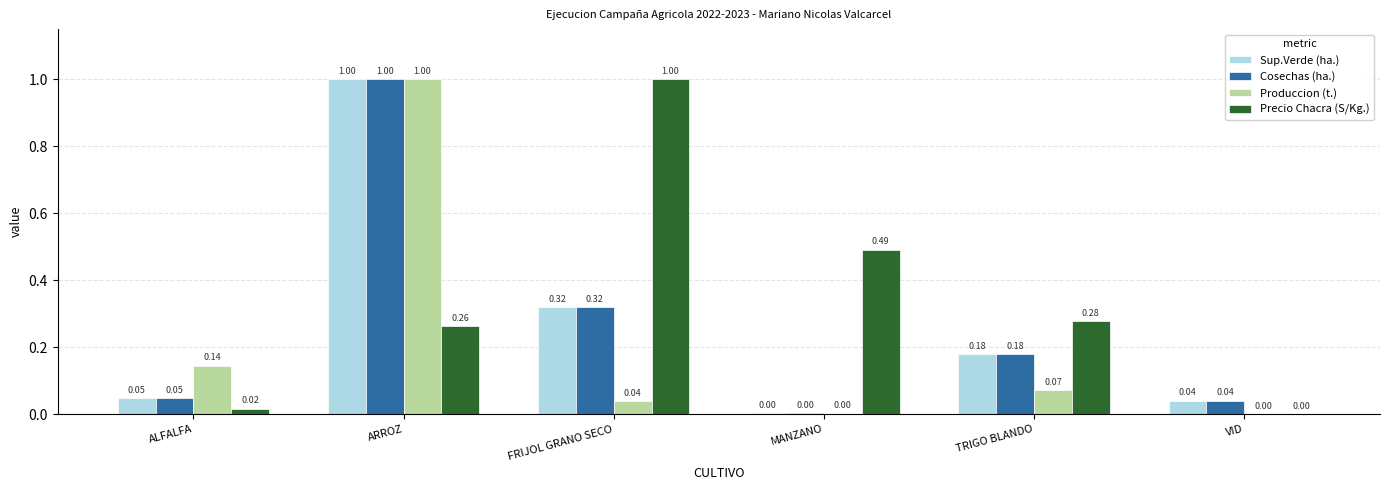

What is the sum of the Cosechas (ha.) values at VID and FRIJOL GRANO SECO?

0.4